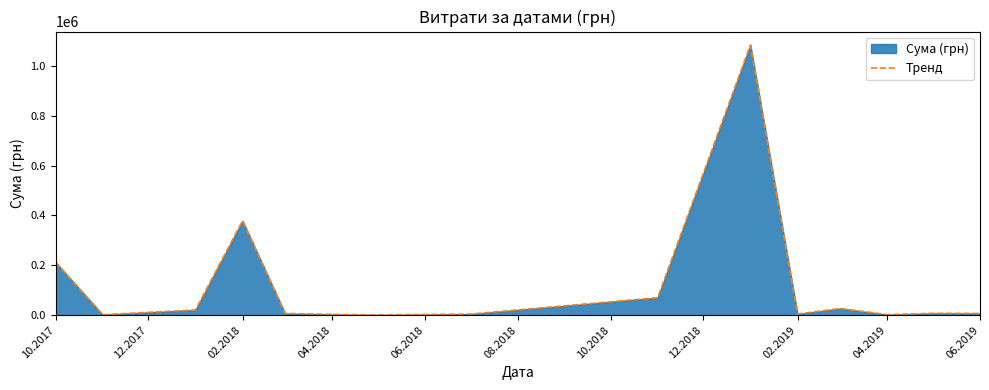

What is the maximum value shown in the chart?

1082927.1